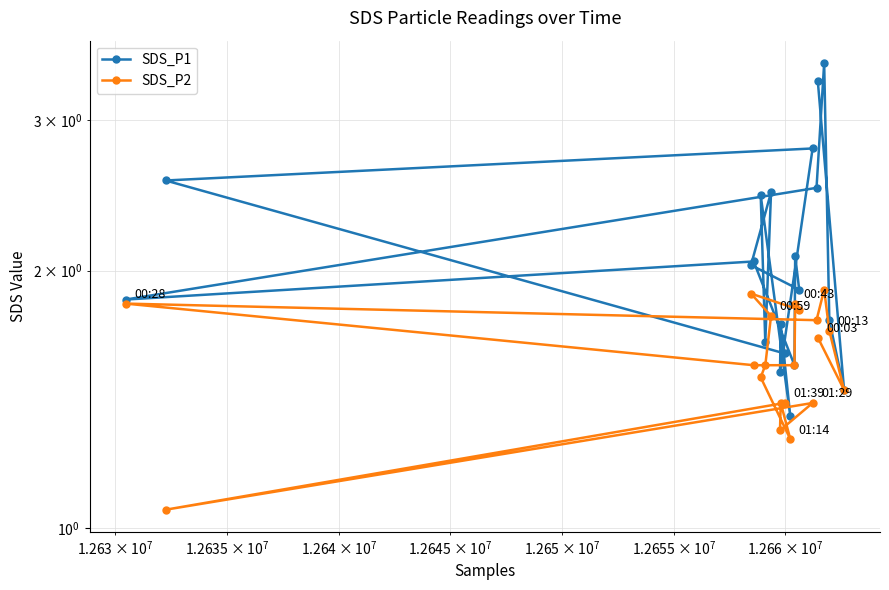

Reading left to right, what are all the values shown in this chart?

SDS_P1: 3.3	1.4	1.8	3.5	2.5	1.9	2.0	1.6	2.1	1.9	2.0	2.5	1.6	2.5	1.4	1.7	1.5	2.8	2.5	1.6
SDS_P2: 1.7	1.4	1.7	1.9	1.8	1.8	1.6	1.6	1.8	1.8	1.9	1.8	1.6	1.5	1.3	1.4	1.3	1.4	1.1	1.4